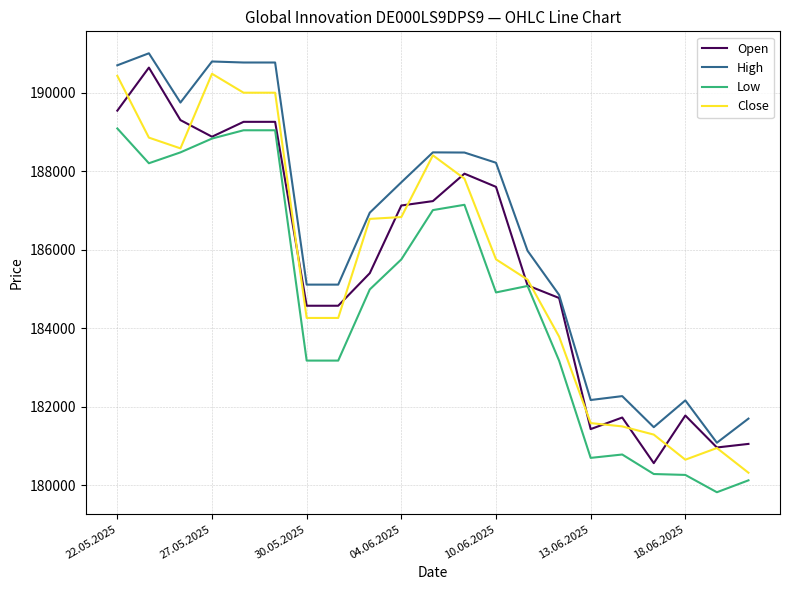

What is the maximum value for Close?

190486